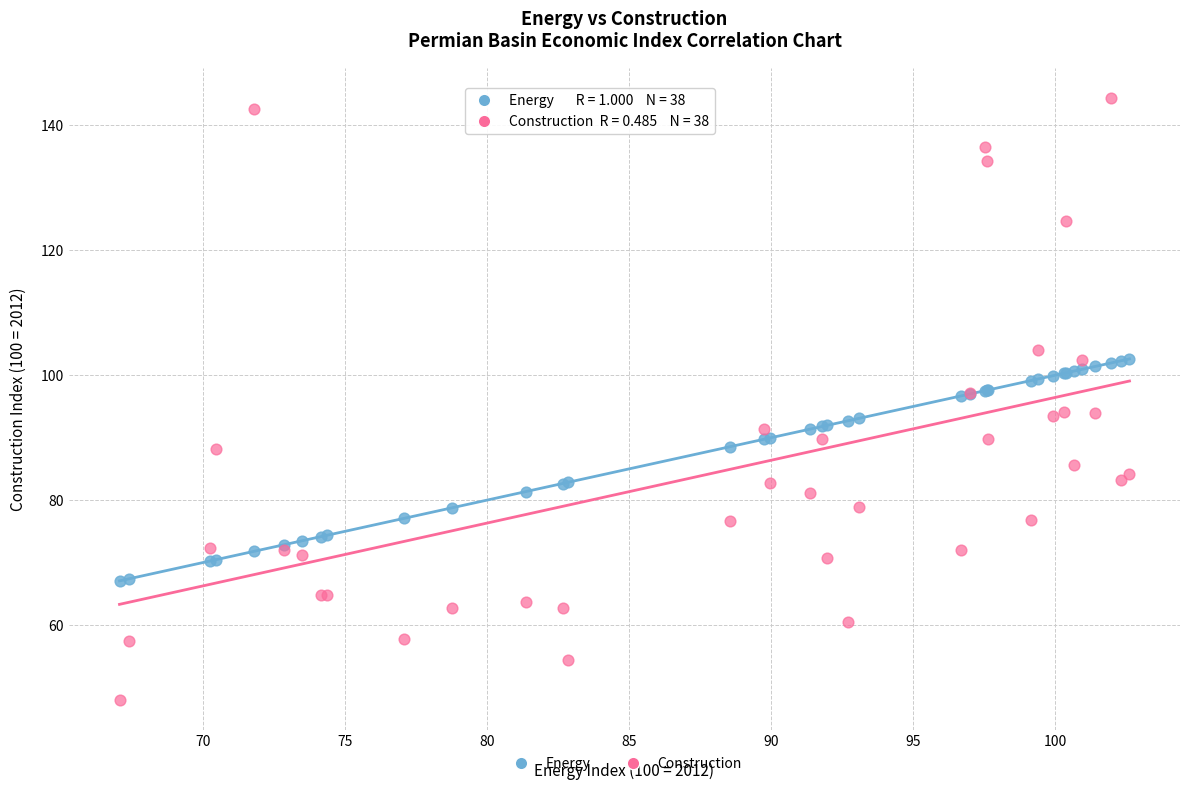

Which series contains the lowest Y value?

Construction